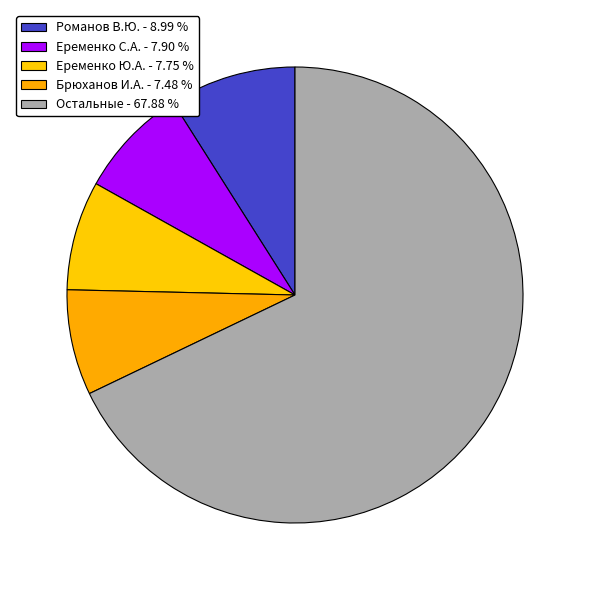

How many segments does this pie chart have?

5